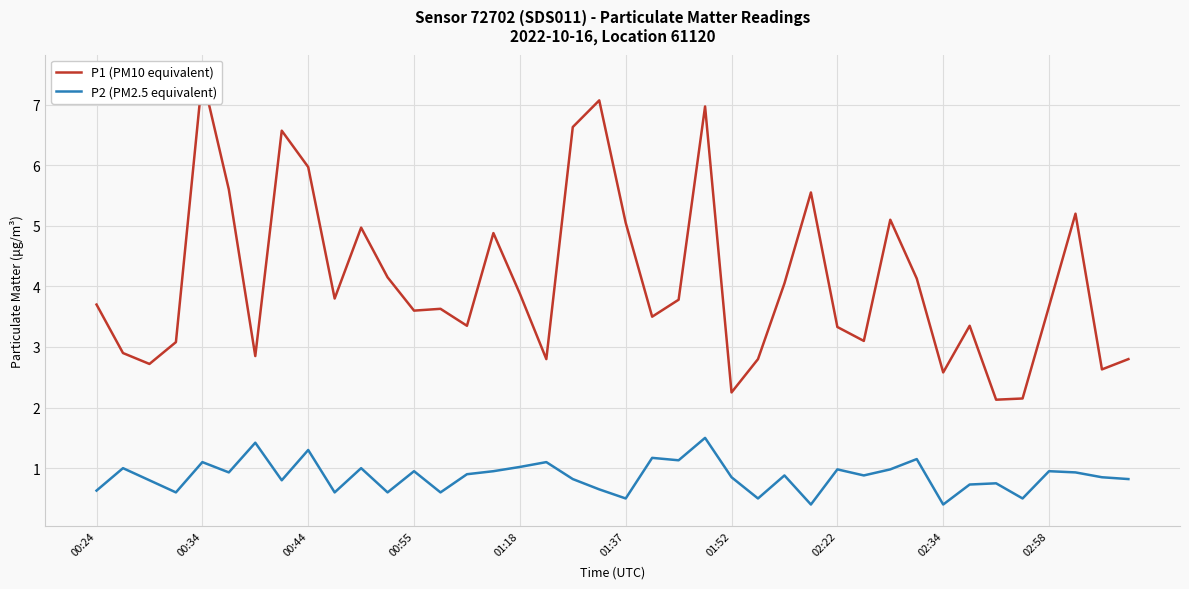

What is the maximum value for P2 (PM2.5 equivalent)?

1.5